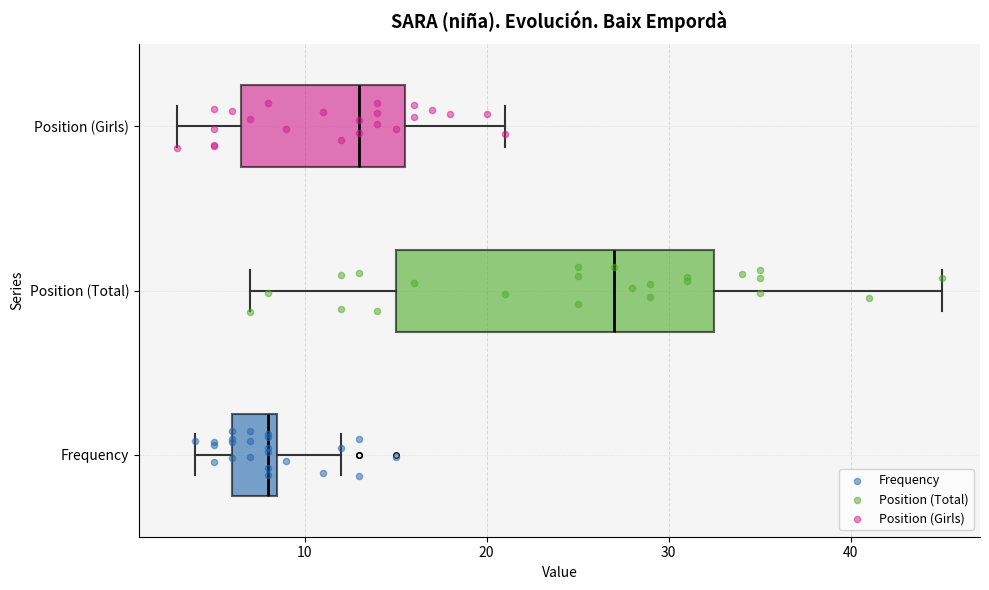

Where is the left edge of the box for Frequency on the x-axis? The values are not printed on the chart, so give them approximately, as read against the axis.

6